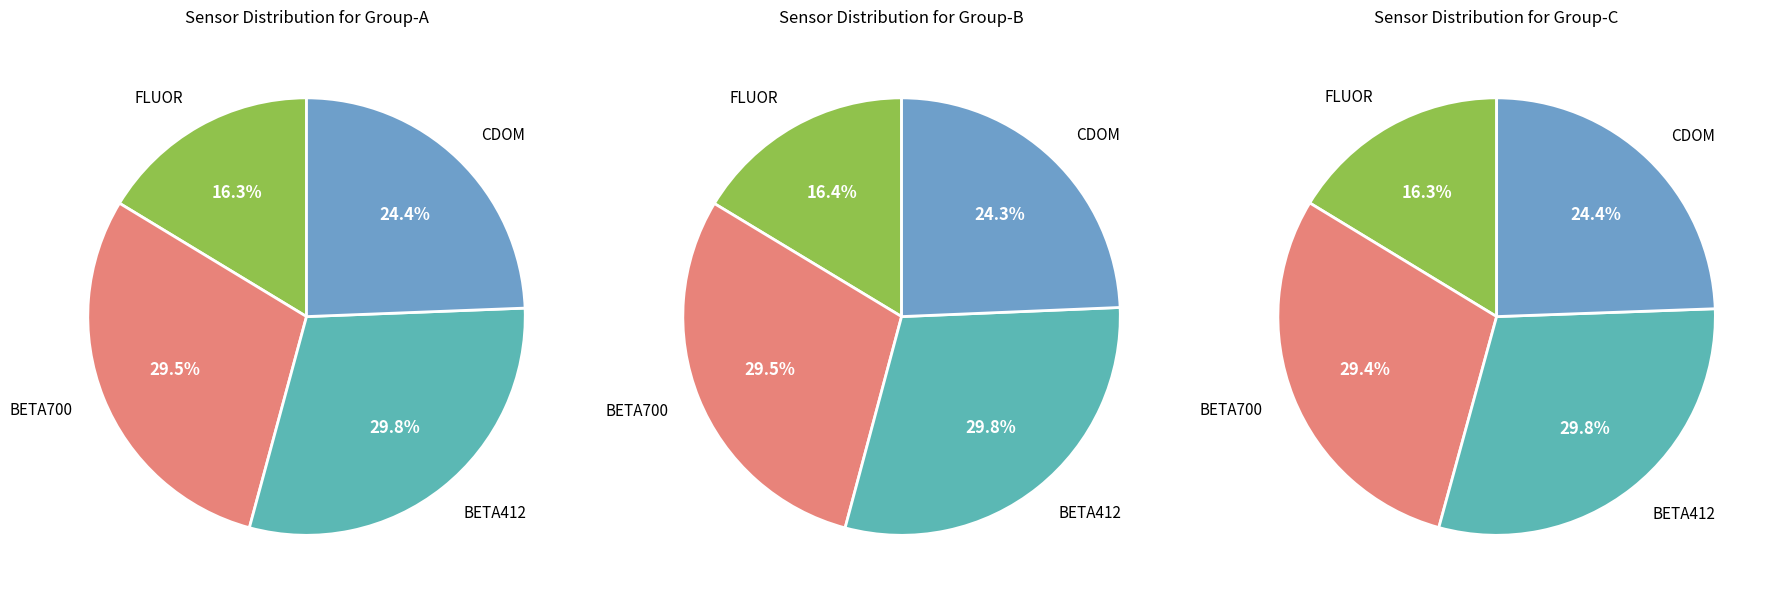

Which series changed the most between 13 and 25?

BETA(BETA700)